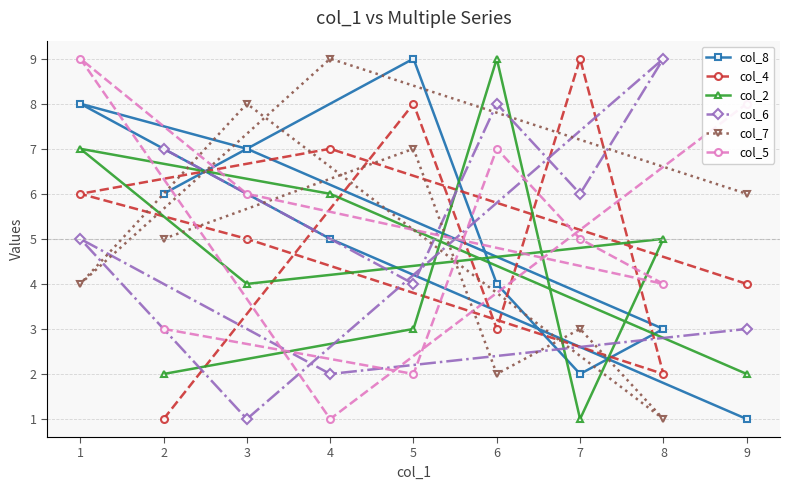

Which category has the highest value in the col_6 series?

8